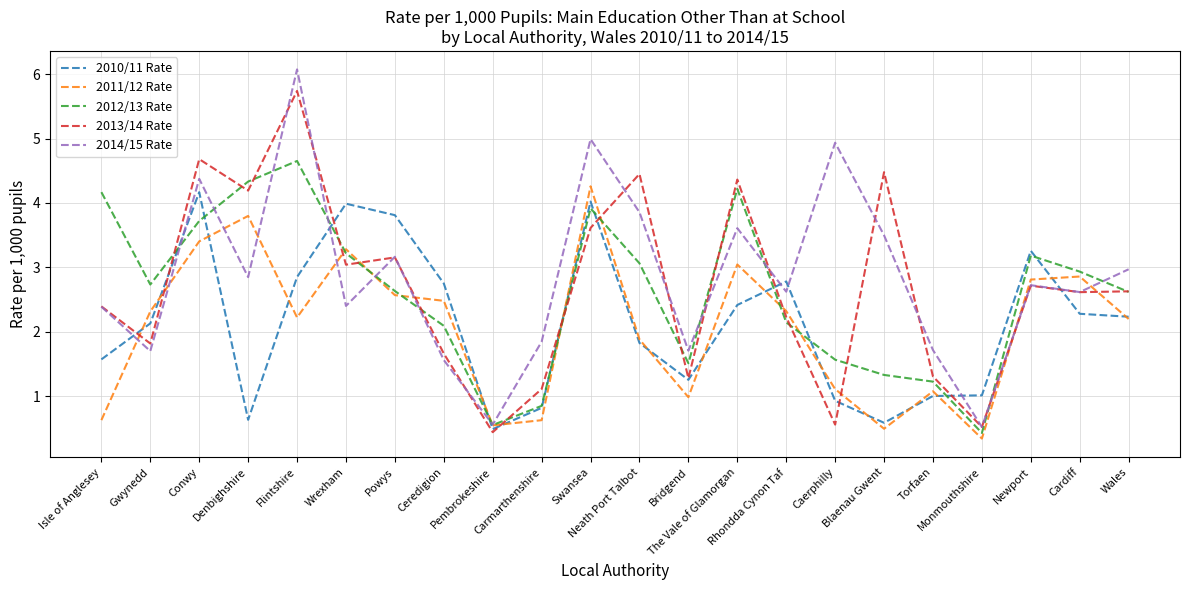

What is the lowest value of the 2011/12 Rate series?

0.3